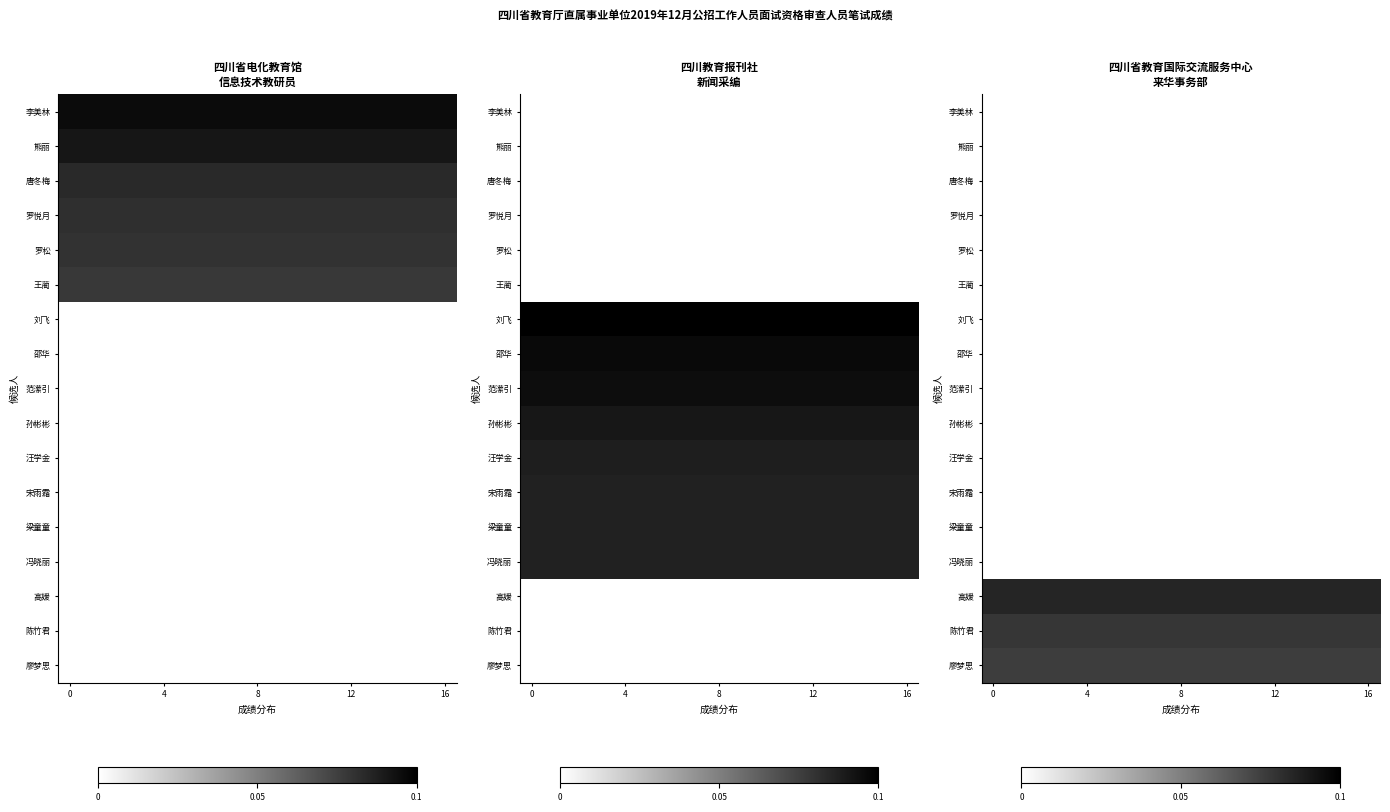

Between 5 and 0, which is larger?

5